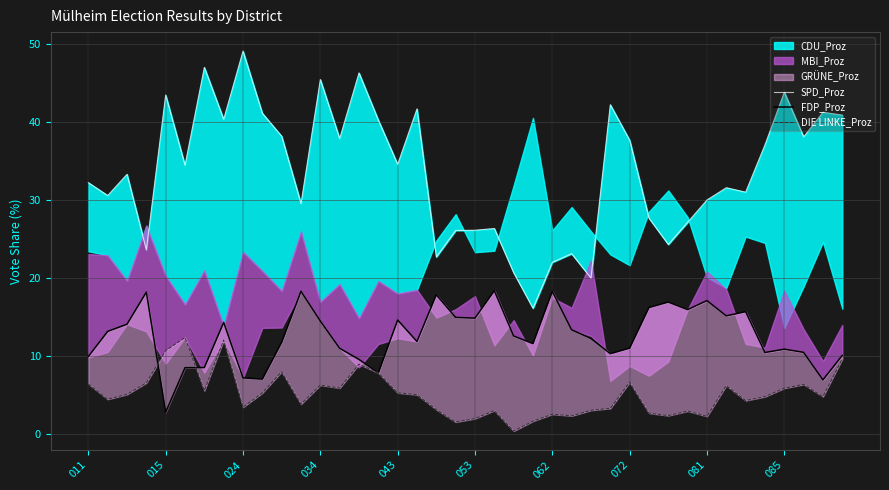

How many lines are shown in the chart?

3